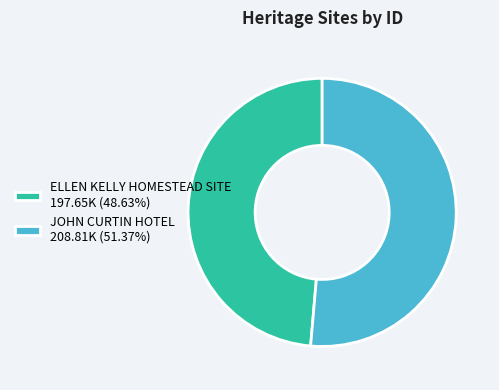

True or false: JOHN CURTIN HOTEL accounts for 51% of the total.

True